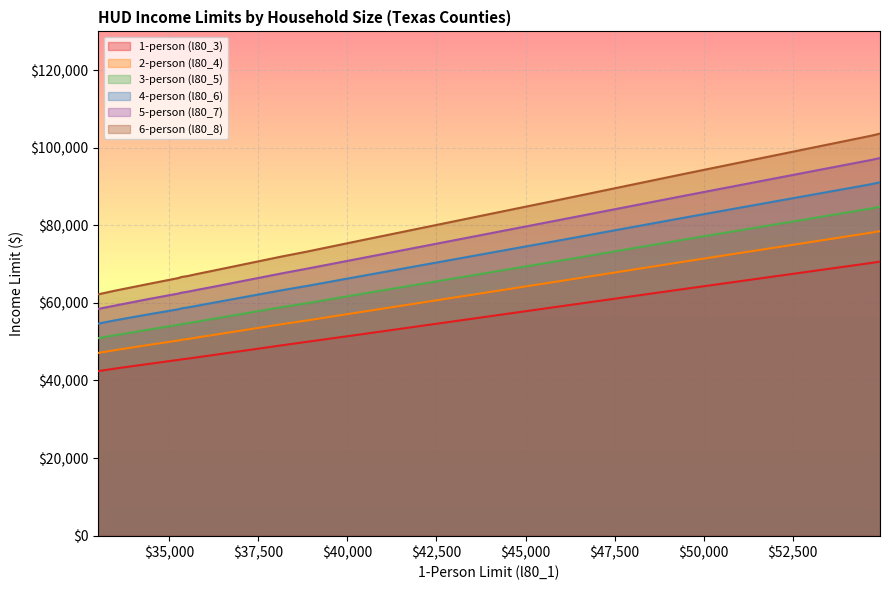

What is the label of the 13th point from the left?

33000